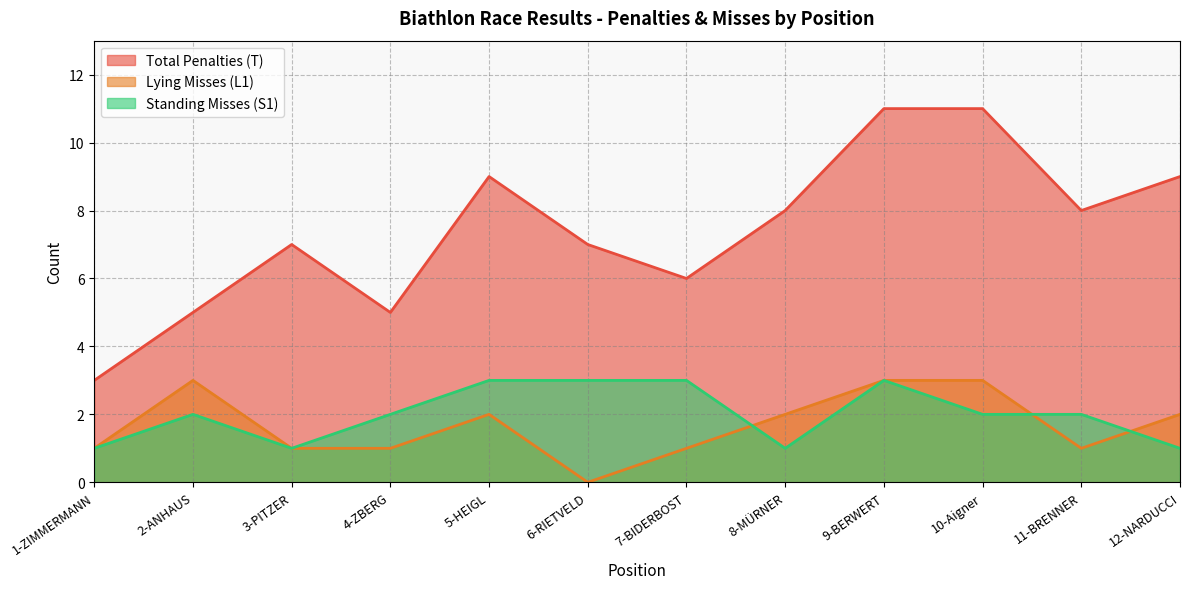

What is the difference between the second highest and minimum values?

8